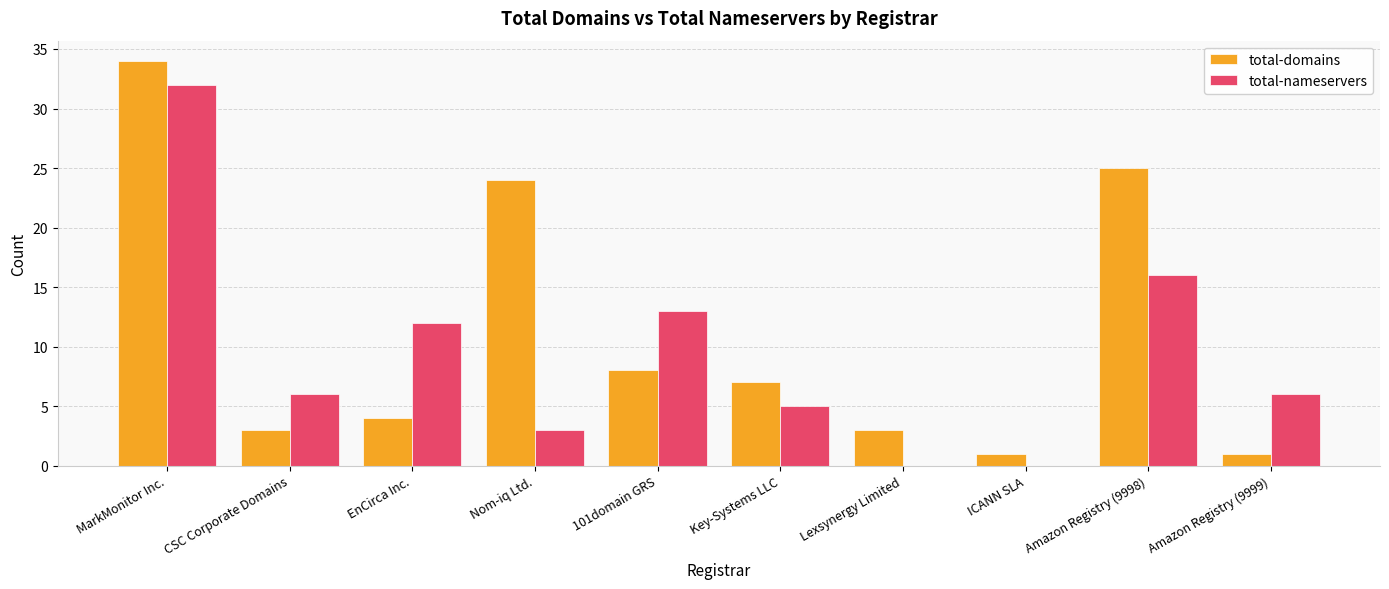

What is the sum of the total-nameservers values at Amazon Registry (9999) and 101domain GRS?

19